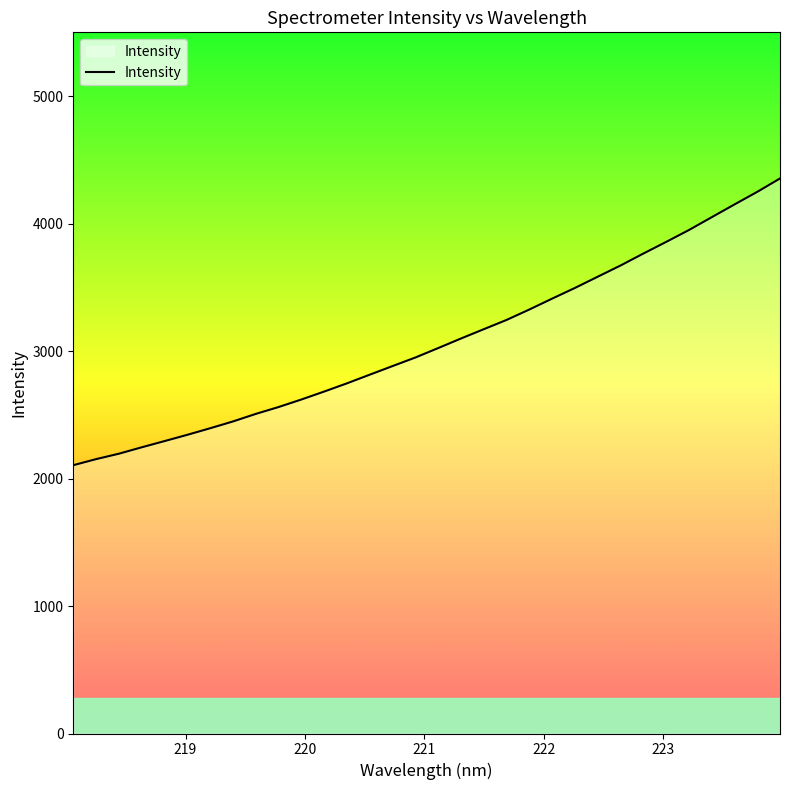

What is the smallest value displayed?

2104.6